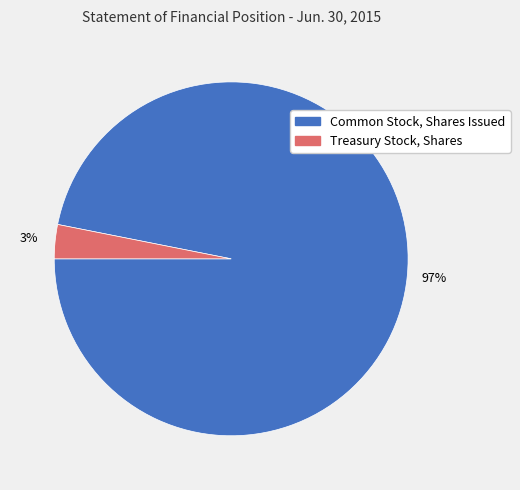

What is the majority slice?

Common Stock, Shares Issued